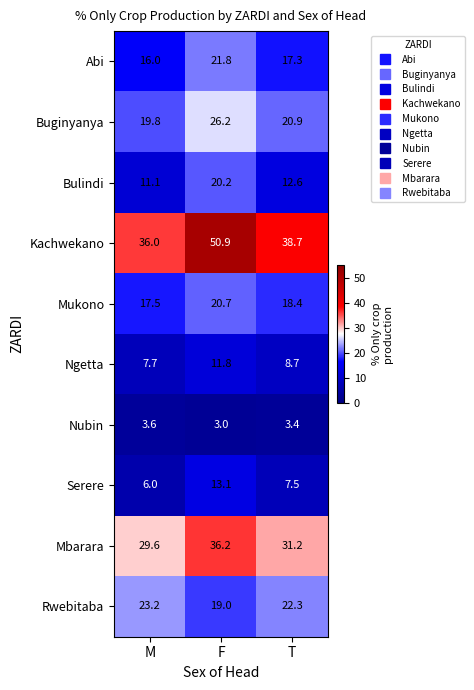

Which category has the lowest value across all series?

F